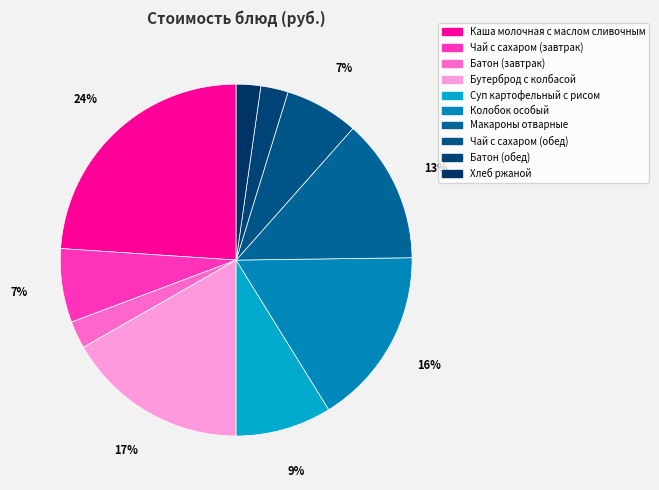

Which has a higher value, Батон (обед) or Каша молочная с маслом сливочным?

Каша молочная с маслом сливочным